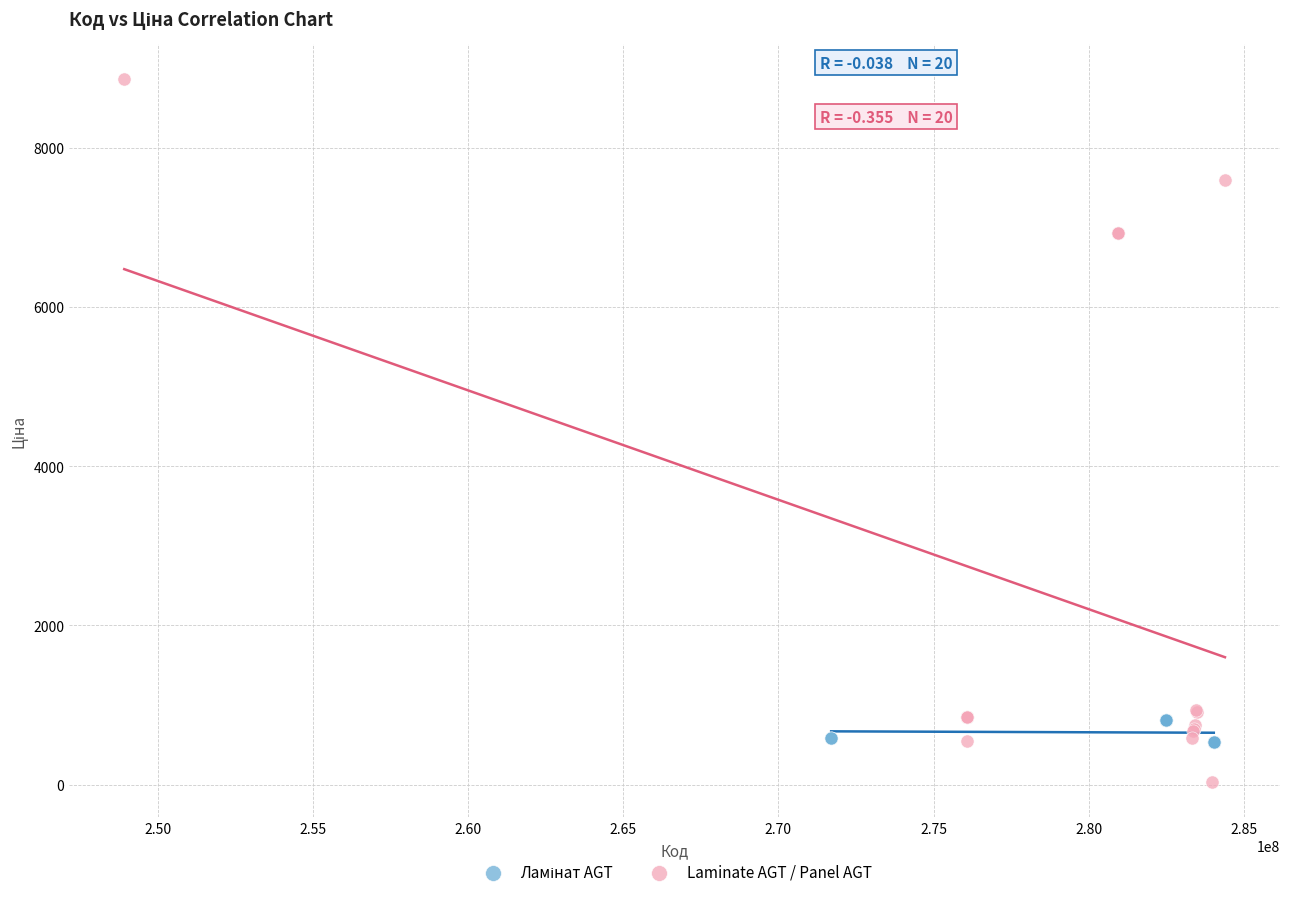

Which series contains the highest Y value?

Laminate AGT / Panel AGT